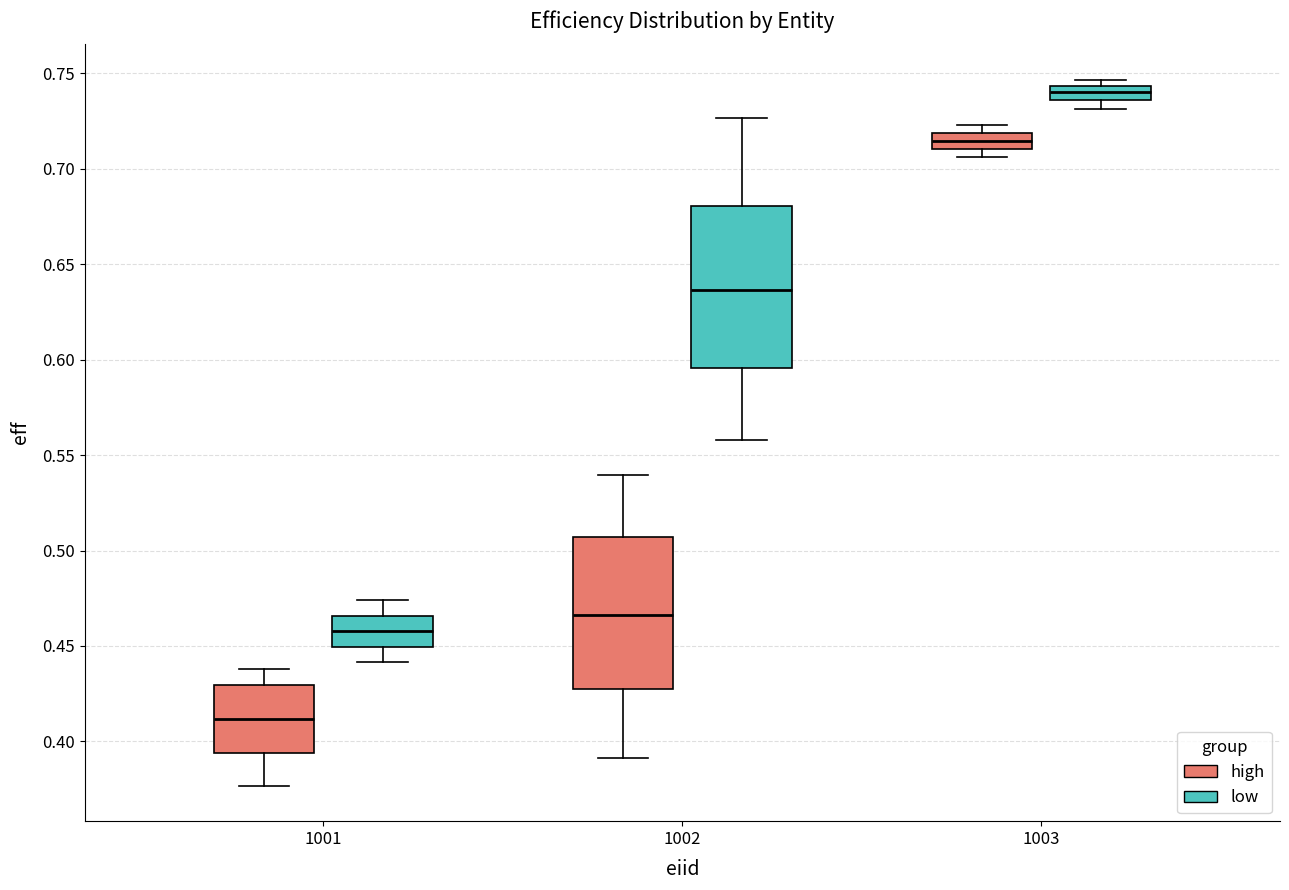

Which box's median line is the highest?

1003 (low)